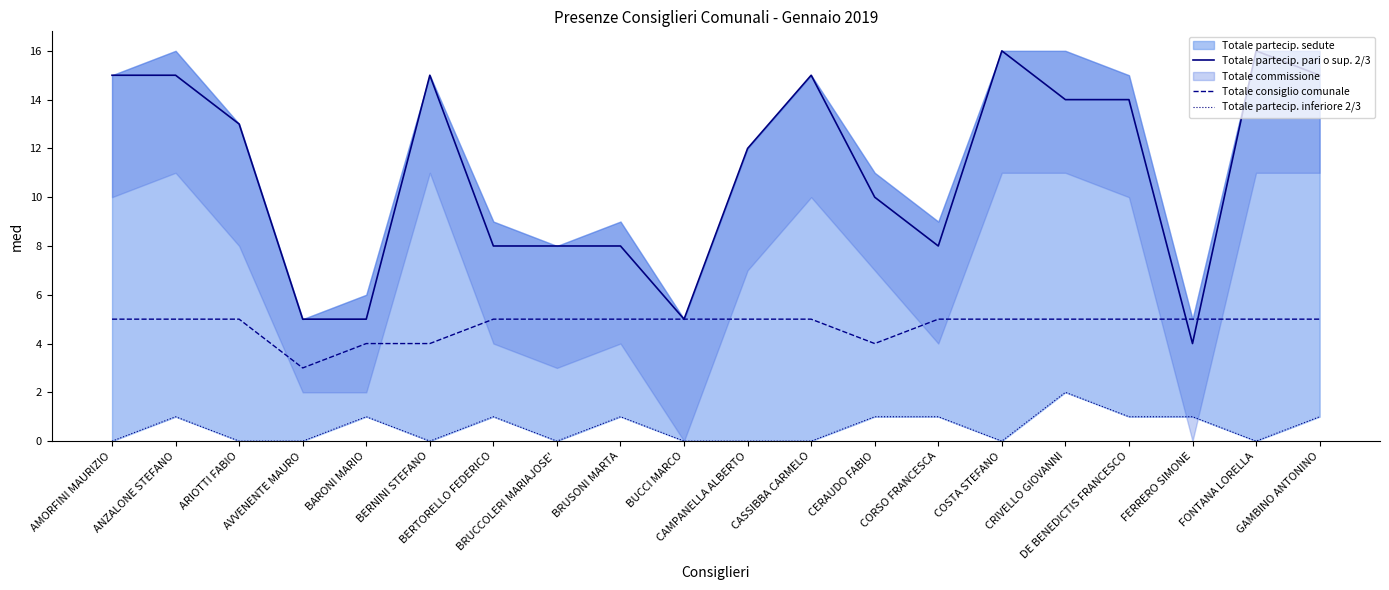

True or false: Totale partecip. pari o sup. 2/3 has more than 2 interior local peaks.

True